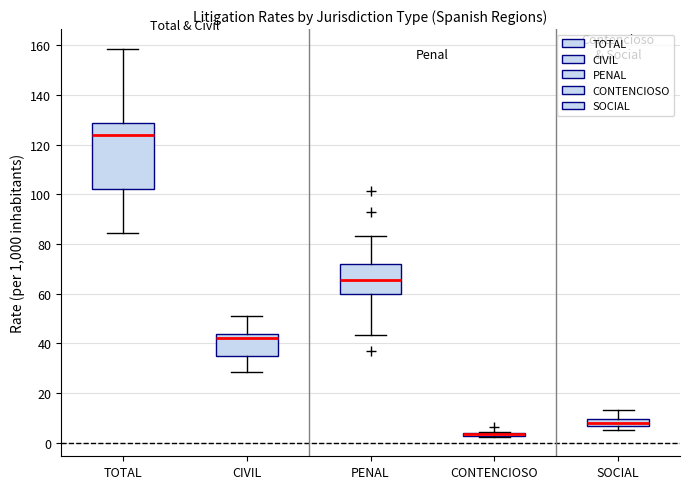

Comparing the boxes themselves (not the whiskers), which one is the tallest?

TOTAL